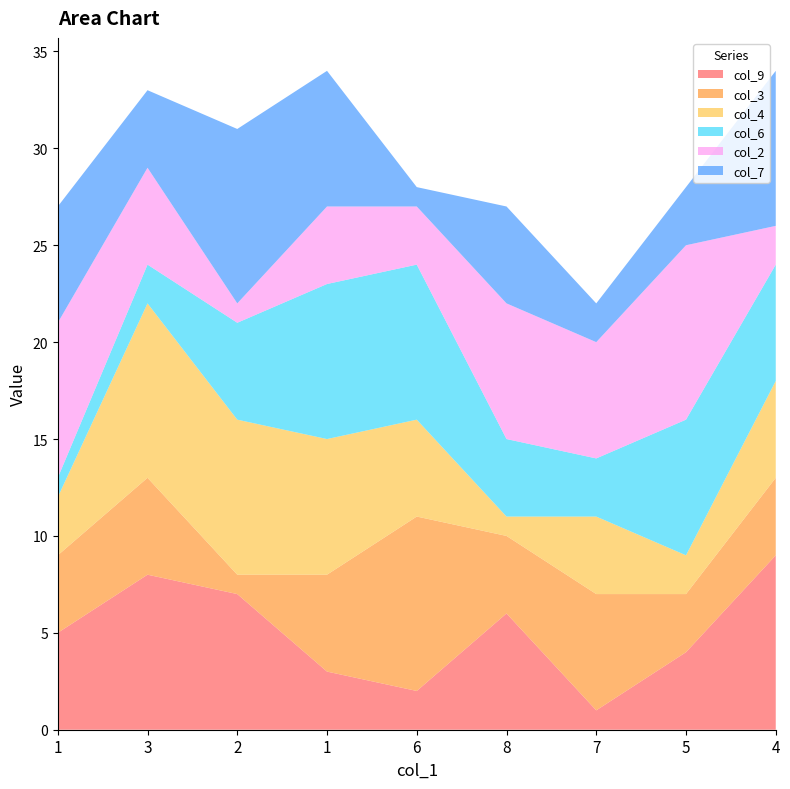

Reading left to right, extract all data points from this chart.

col_9: 1=5	3=8	2=7	1=3	6=2	8=6	7=1	5=4	4=9
col_3: 1=4	3=5	2=1	1=5	6=9	8=4	7=6	5=3	4=4
col_4: 1=3	3=9	2=8	1=7	6=5	8=1	7=4	5=2	4=5
col_6: 1=1	3=2	2=5	1=8	6=8	8=4	7=3	5=7	4=6
col_2: 1=8	3=5	2=1	1=4	6=3	8=7	7=6	5=9	4=2
col_7: 1=6	3=4	2=9	1=7	6=1	8=5	7=2	5=3	4=8